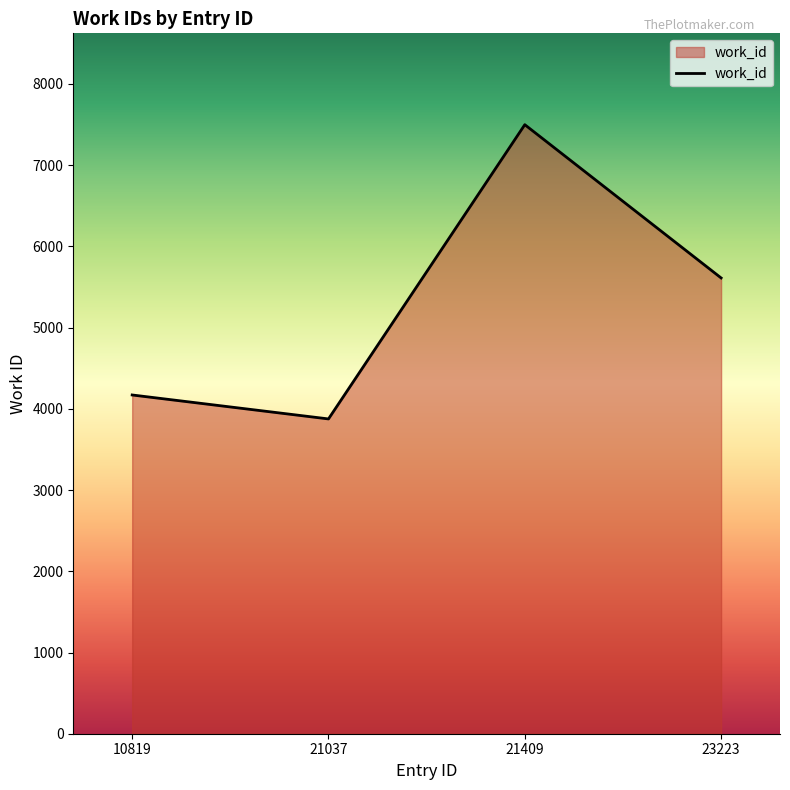

True or false: the data has more than 1 interior local peaks.

False